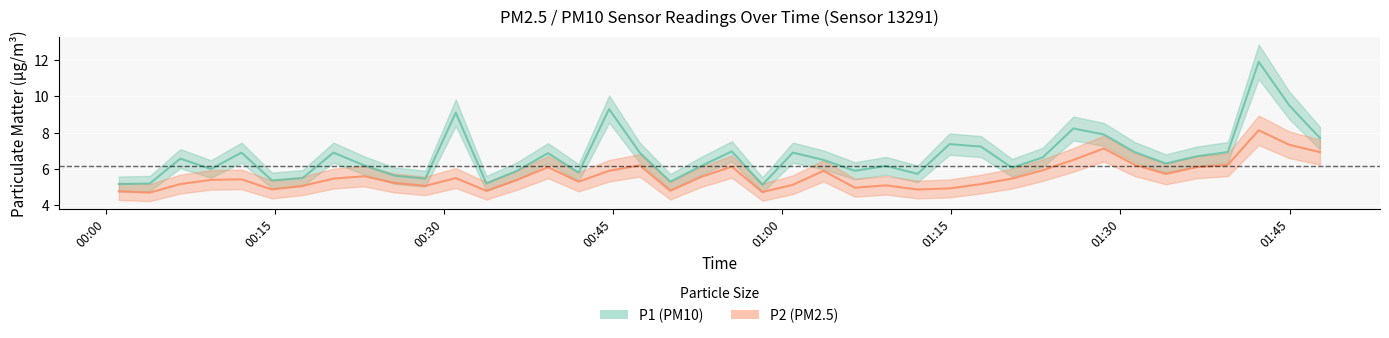

What is the maximum value shown in the chart?

11.9